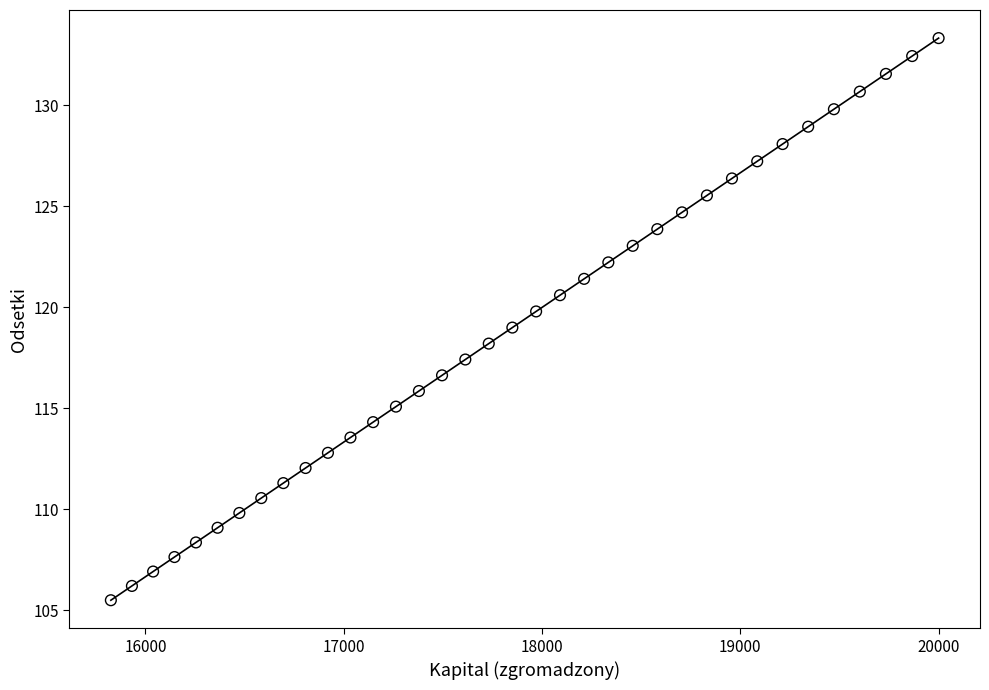

What is the range of X values (max minus min)?

4174.6